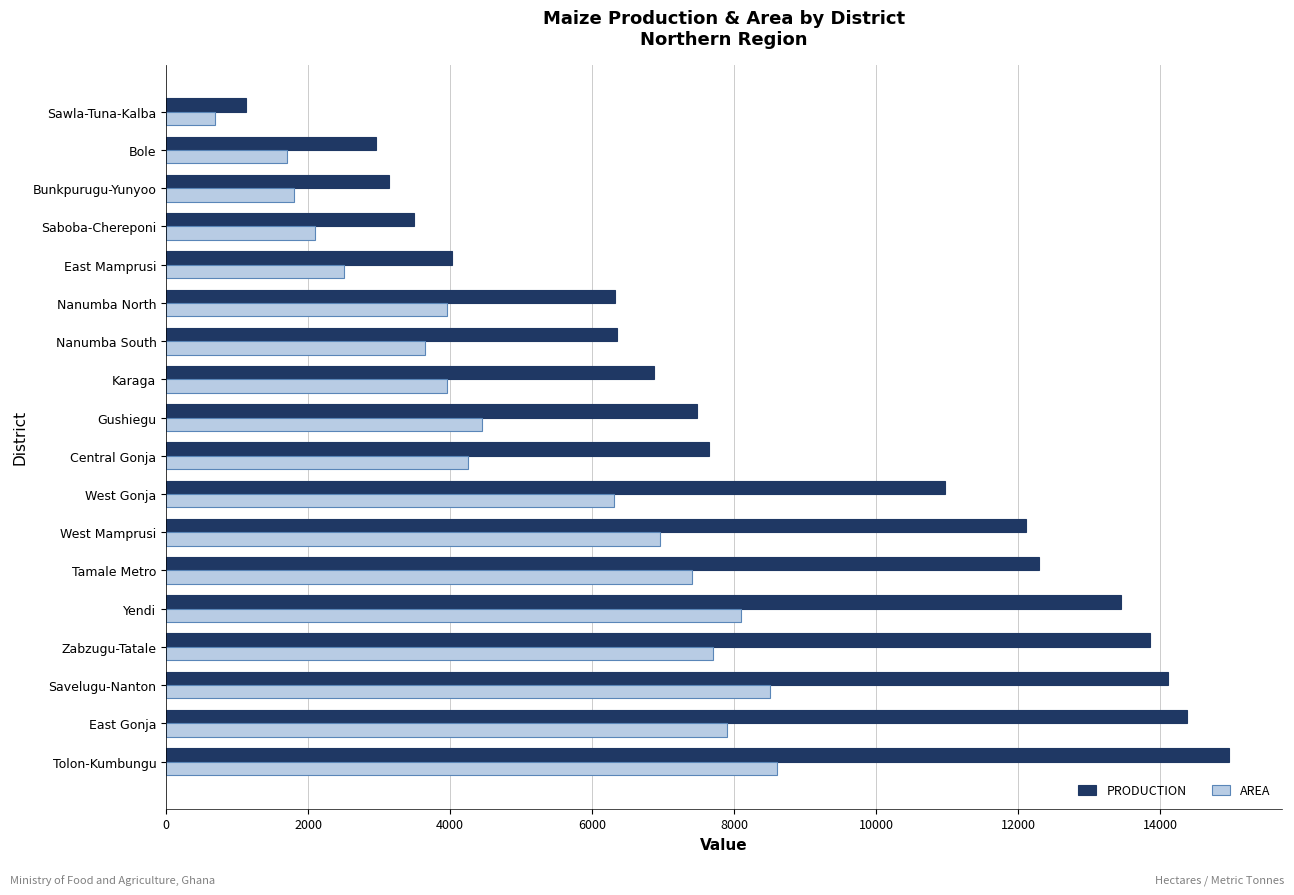

Rank the series by their average value, from lowest to highest.

AREA, PRODUCTION